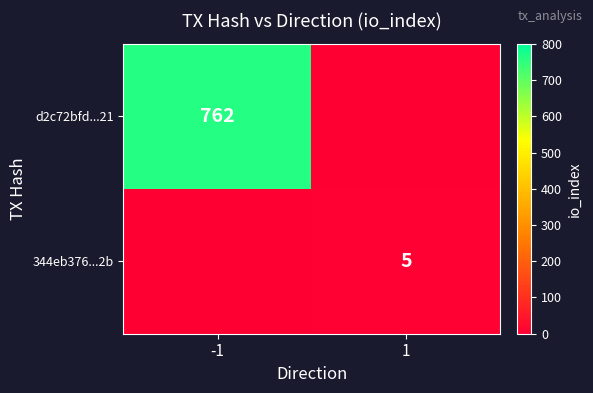

The d2c72bfd...21 series shows 1275 at -1. True or false?

False